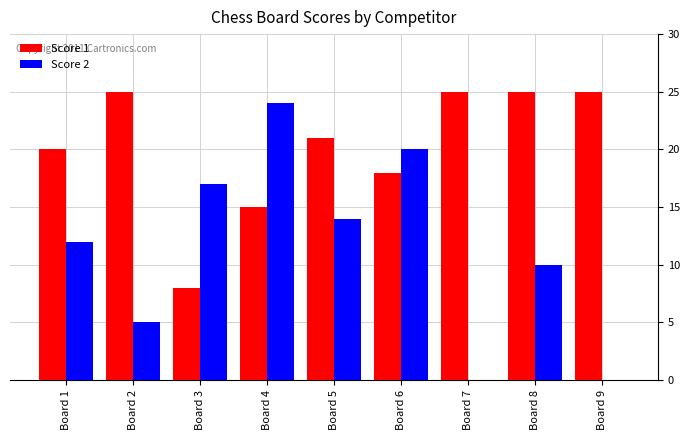

Count the number of categories in the chart.

9